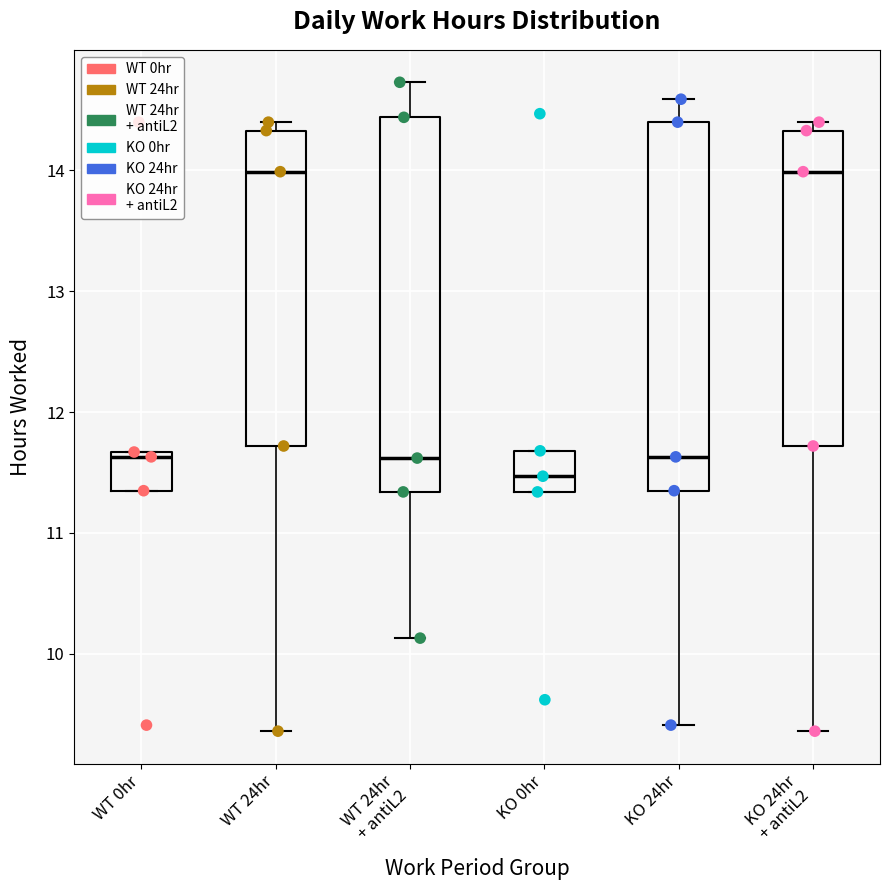

Where is the upper edge of the box for KO 0hr on the y-axis? The values are not printed on the chart, so give them approximately, as read against the axis.

11.7